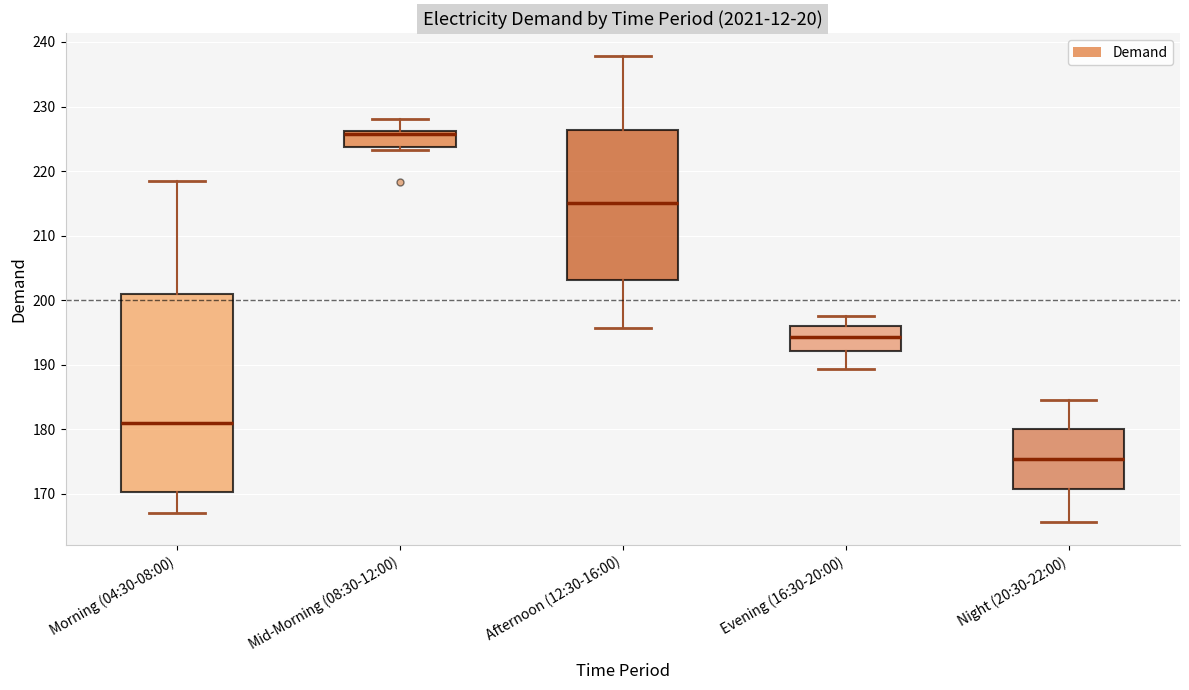

Reading left to right, read every box against the y-axis: the position of its median line, the range the box covers, and the ends of its whiskers. The values are not printed on the chart, so give them approximately, as read against the axis.

Morning (04:30-08:00): median 181, box 170 to 201, whiskers 167 to 218
Mid-Morning (08:30-12:00): median 226 (just below the box's upper edge), box 224 to 226, whiskers 223 to 228
Afternoon (12:30-16:00): median 215, box 203 to 226, whiskers 196 to 238
Evening (16:30-20:00): median 194, box 192 to 196, whiskers 189 to 198
Night (20:30-22:00): median 175, box 171 to 180, whiskers 166 to 185